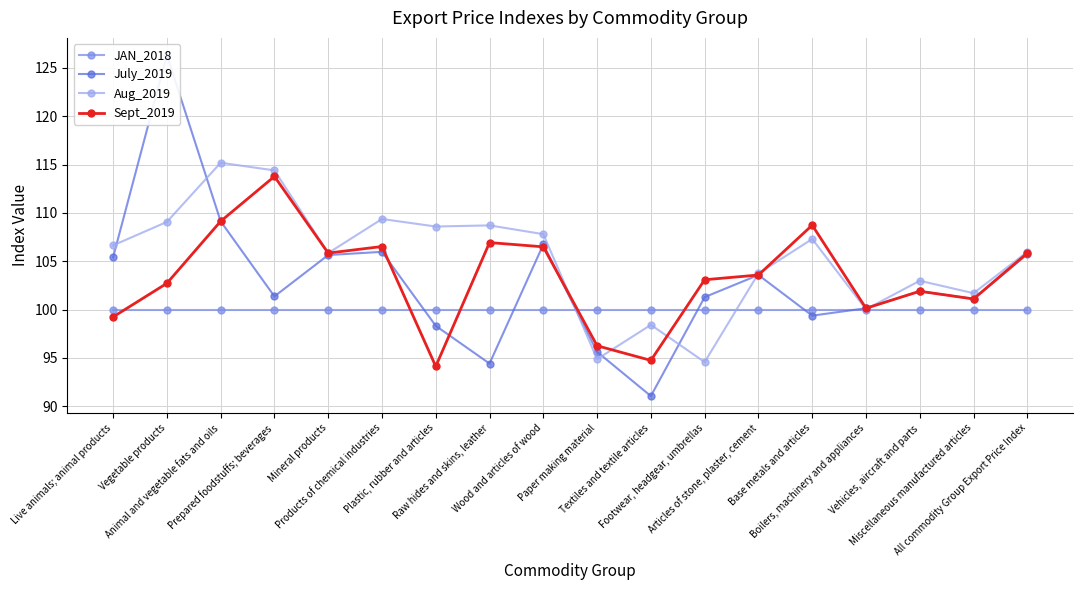

Which label corresponds to the largest value in the chart?

Vegetable products